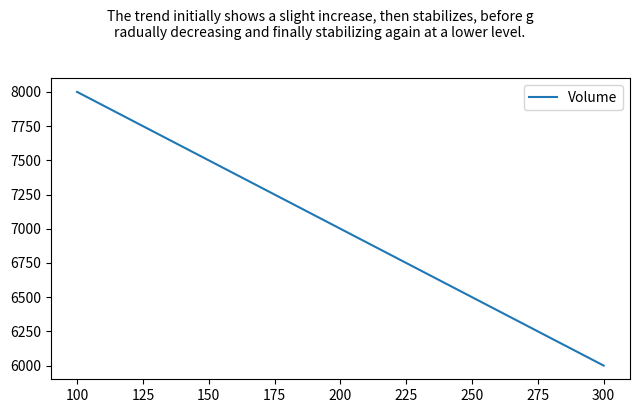

At which label does the data first exceed 7000?

100